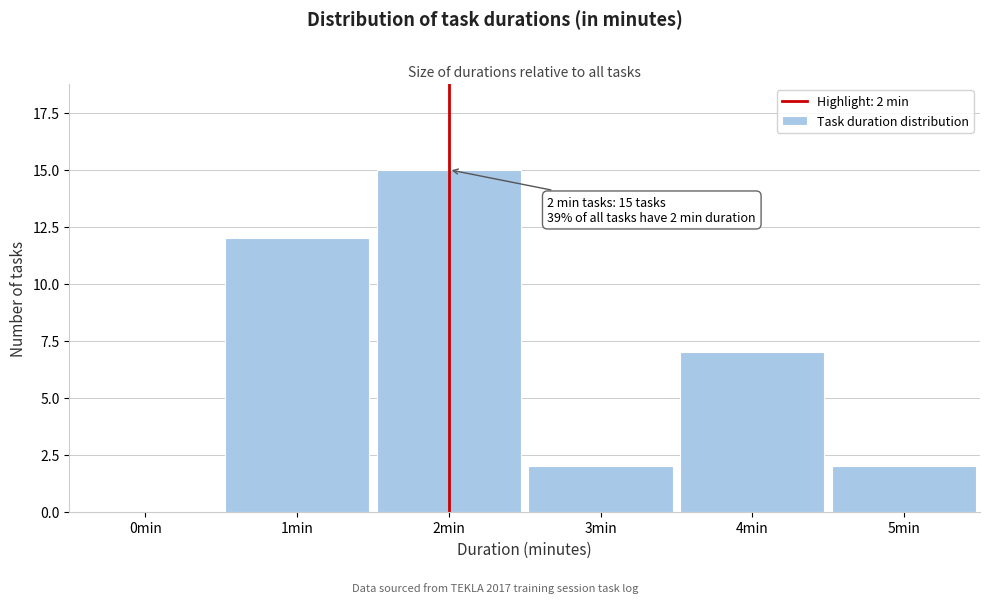

Reading left to right, extract all data points from this chart.

0min=0	1min=12	2min=15	3min=2	4min=7	5min=2